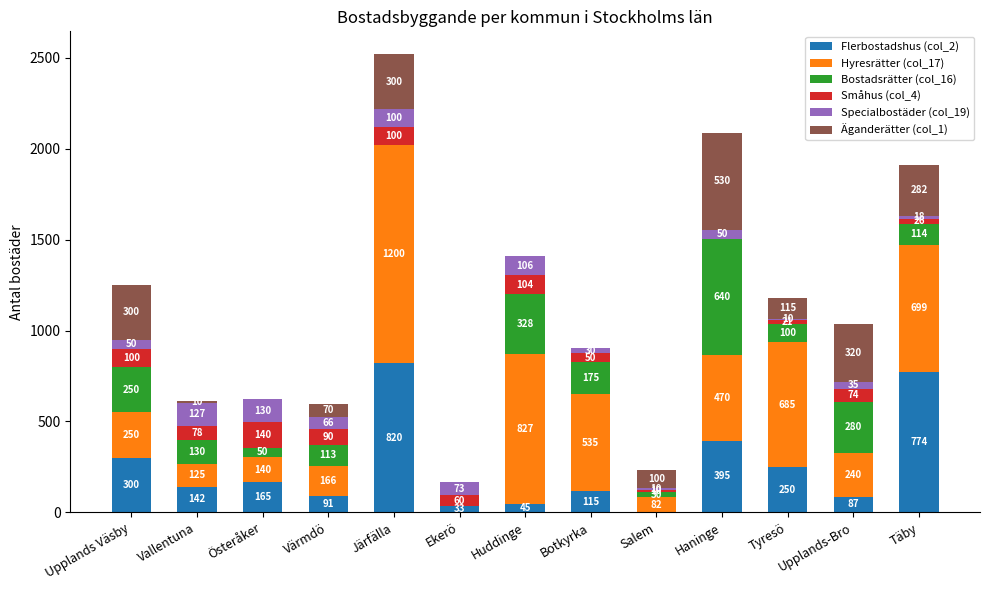

At which category is the sum across all series the highest?

Järfälla